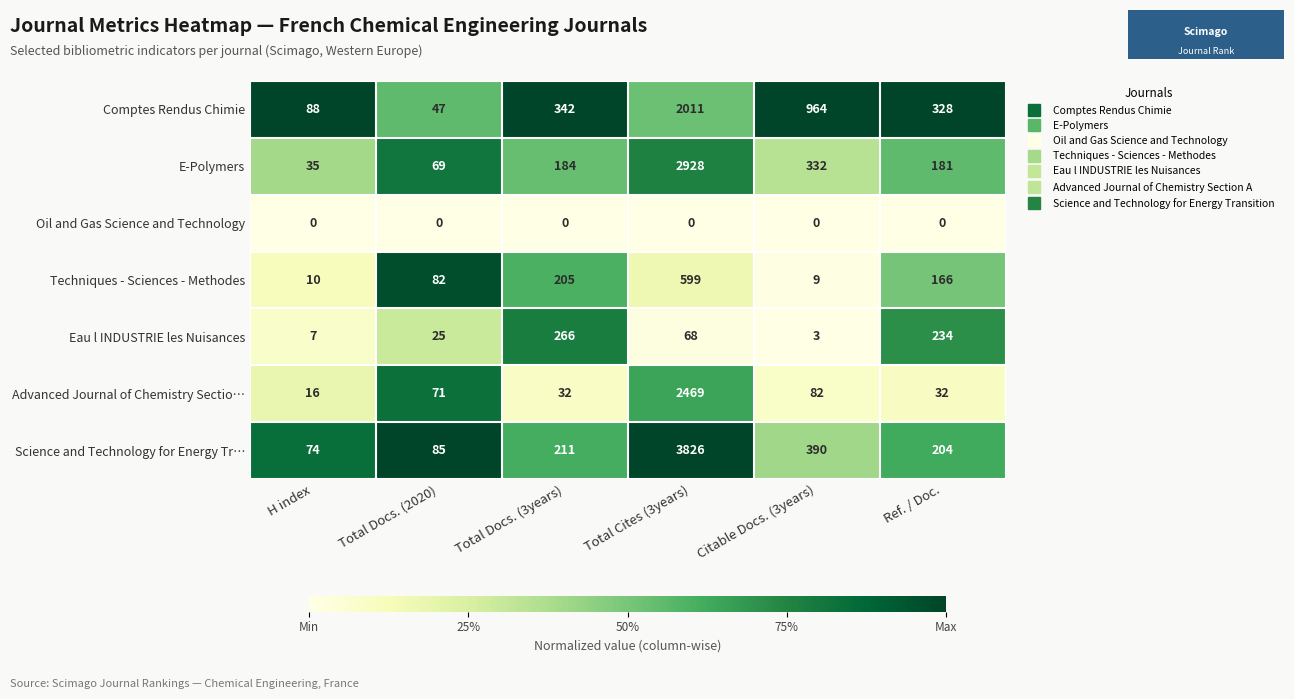

List the series in order of their peak value, lowest first.

Oil and Gas Science and Technology, Eau l INDUSTRIE les Nuisances, Techniques - Sciences - Methodes, Comptes Rendus Chimie, Advanced Journal of Chemistry Sectio…, E-Polymers, Science and Technology for Energy Tr…